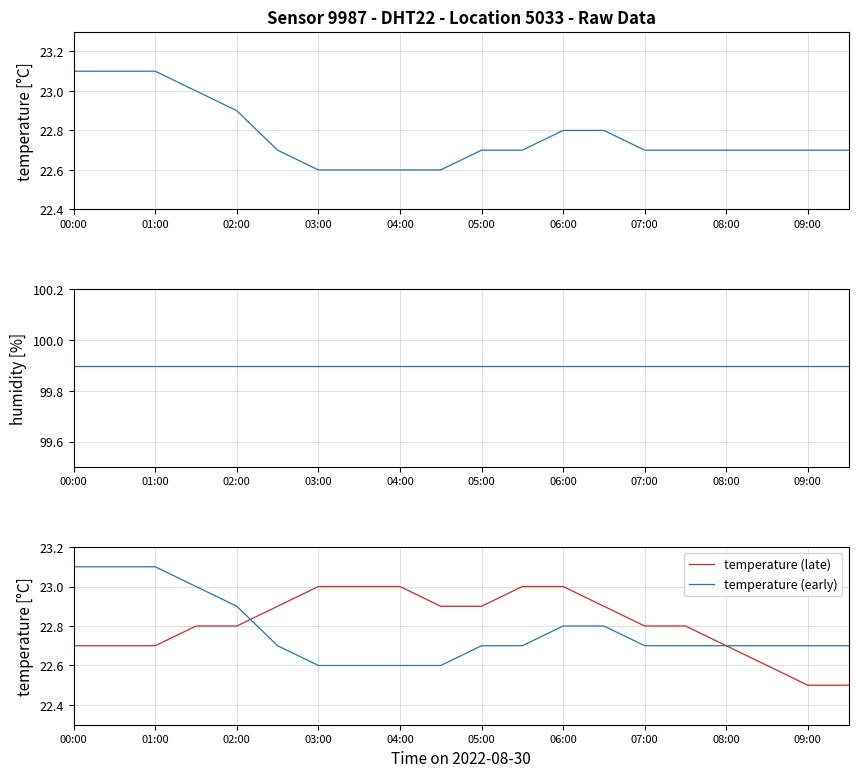

Is it true that temperature (early) equals 22.7 at 08:00?

True